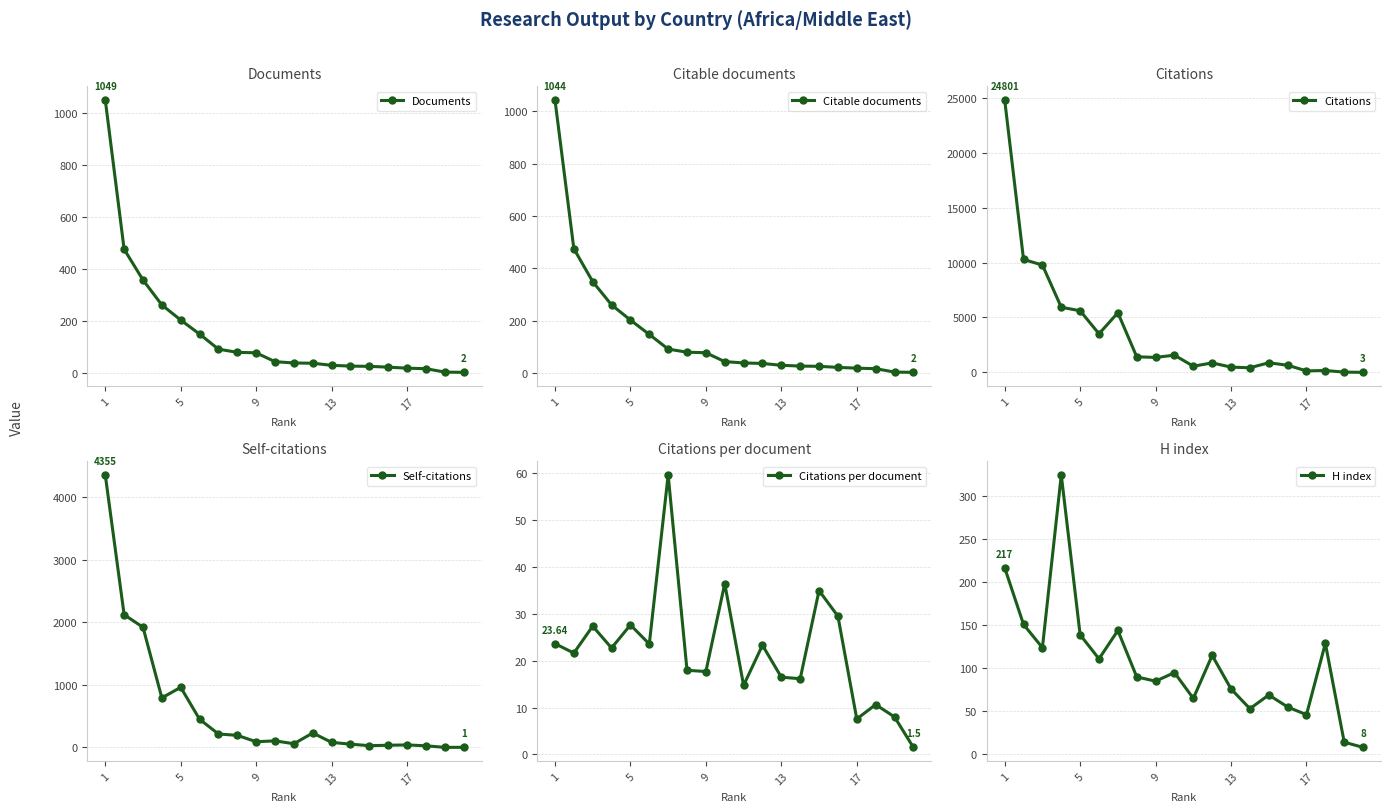

In Citations per document, how many points are lower than both neighbors (excluding endpoints)?

7